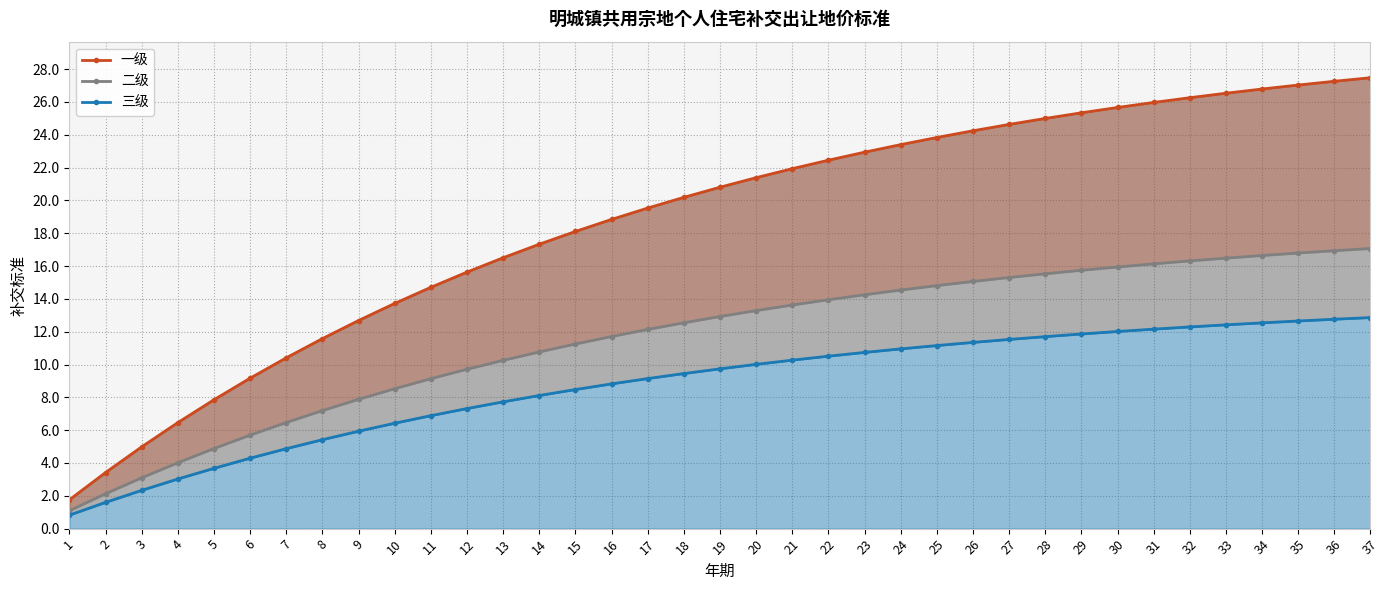

The 一级 series shows 5.6 at 17. True or false?

False